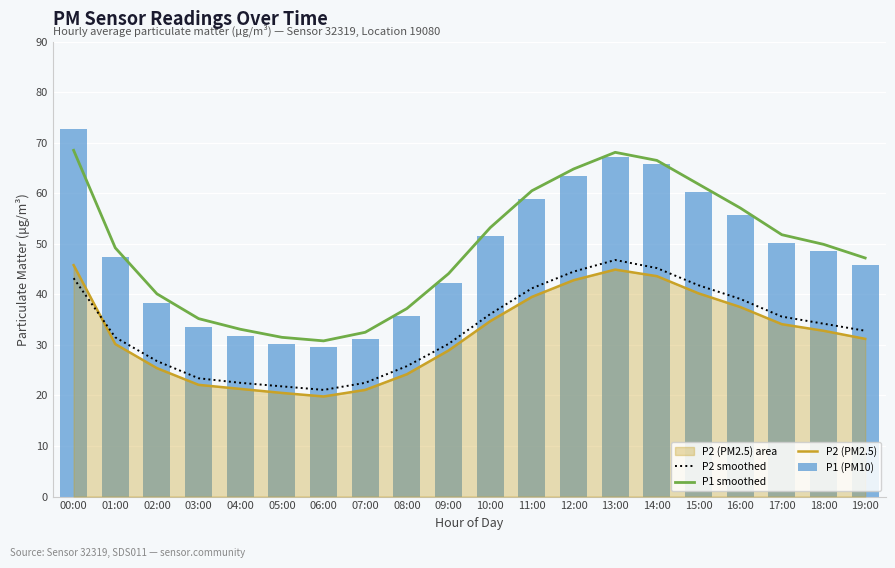

Which has a higher value, 19:00 or 10:00?

10:00